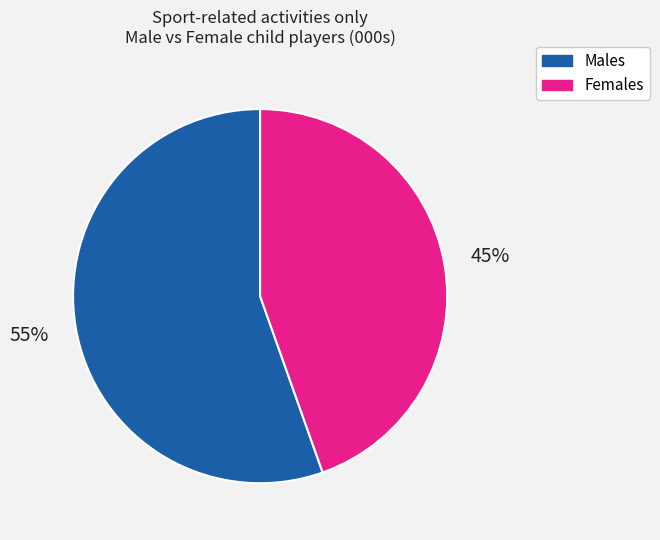

How many segments does this pie chart have?

2